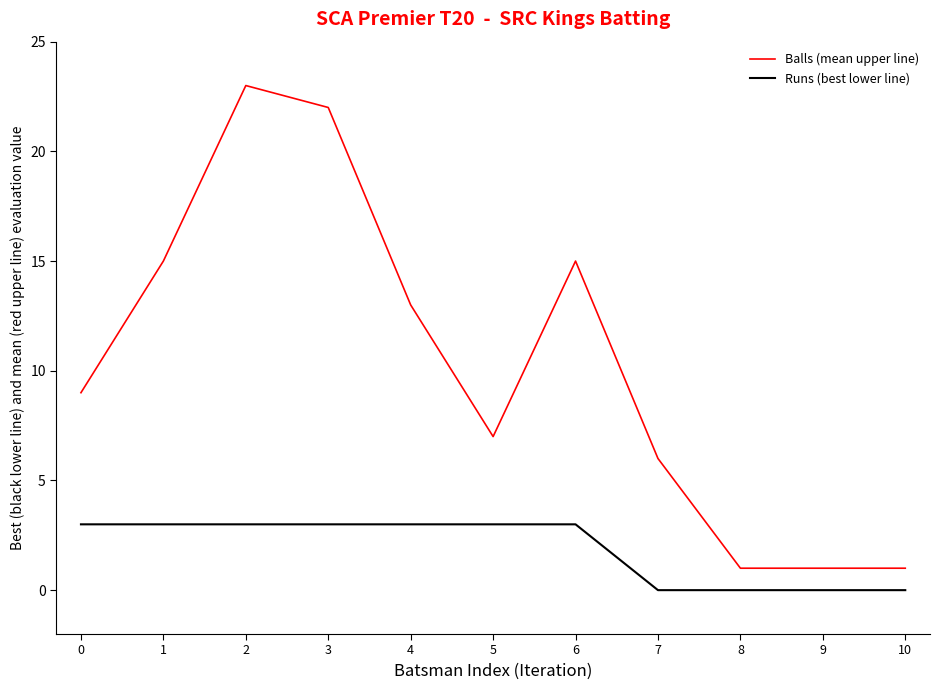

What is the difference between the maximum and minimum values in the Balls (mean upper line) series?

22